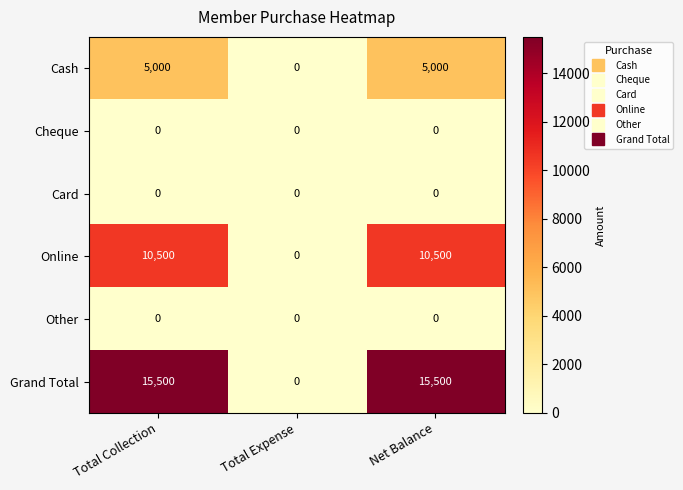

How many categories are shown in the chart?

3